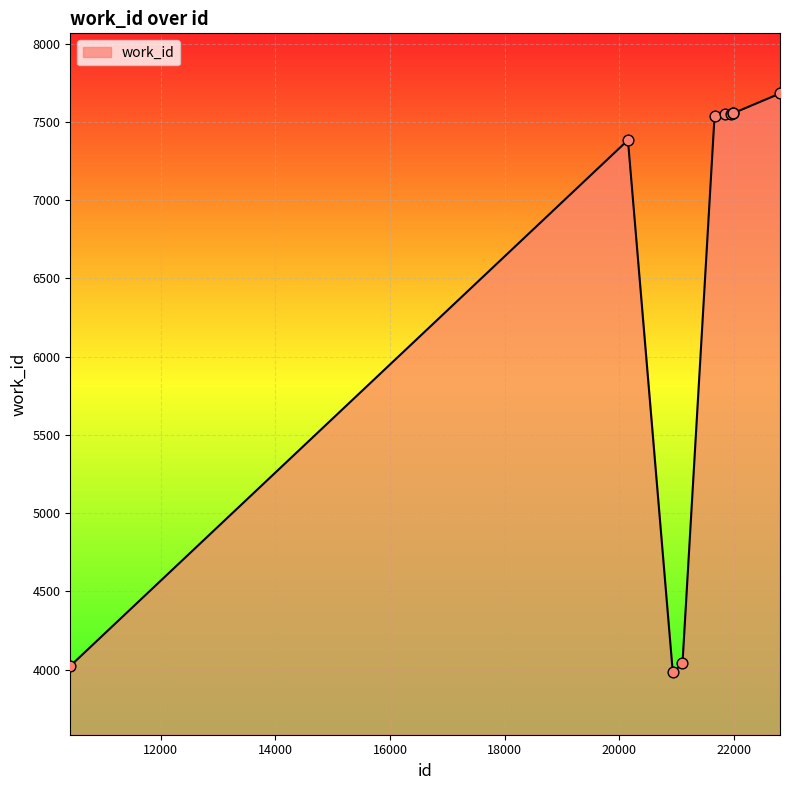

What is the minimum value shown in the chart?

3983